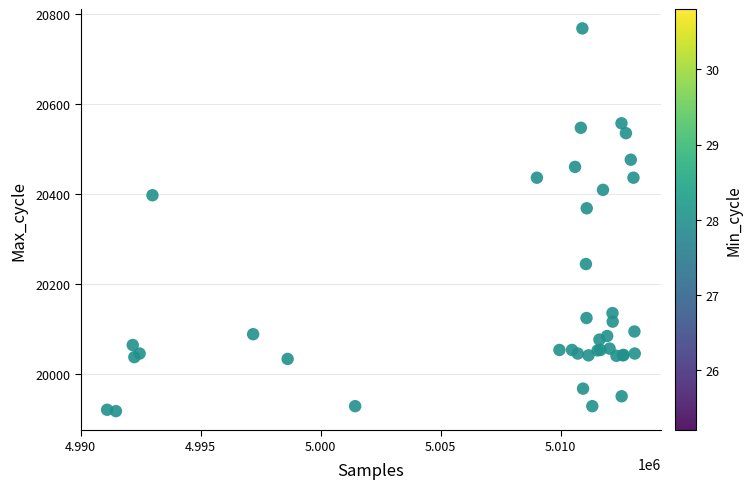

What Y value in the scatter plot is closest to 20343?

20369